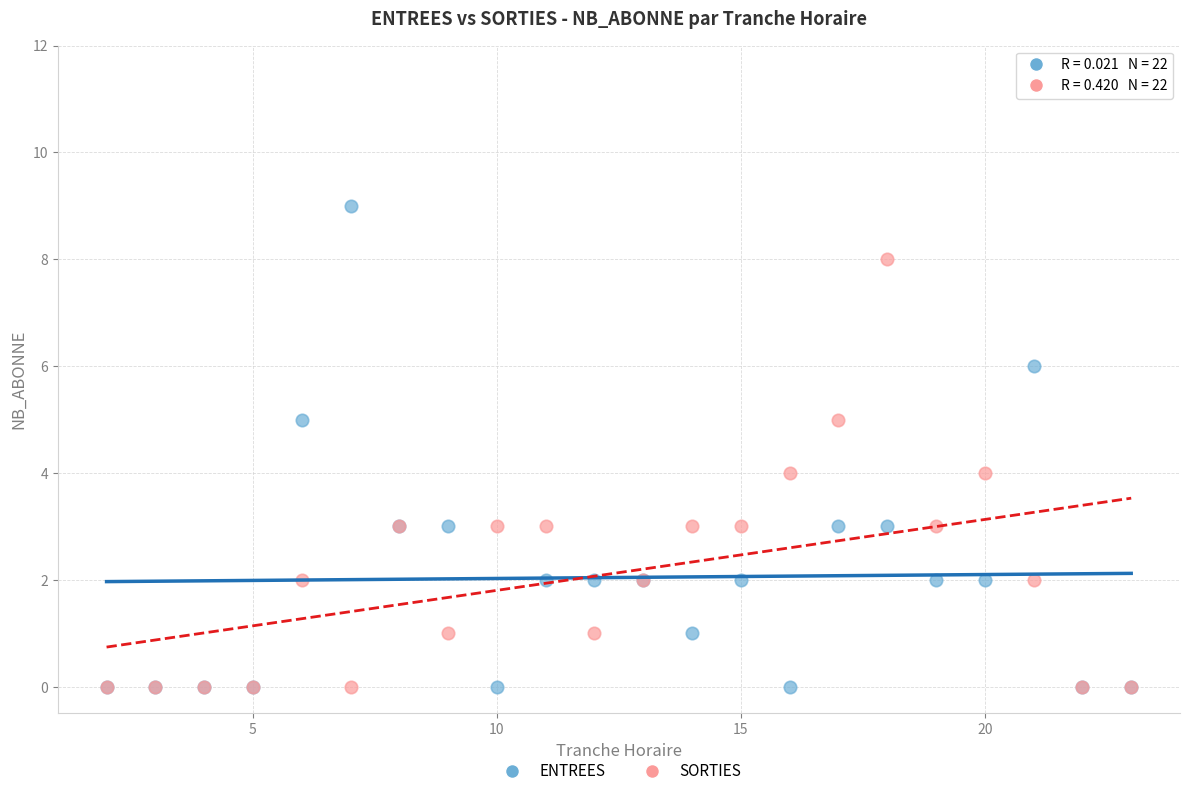

What are all the series names shown in the legend?

ENTREES, SORTIES